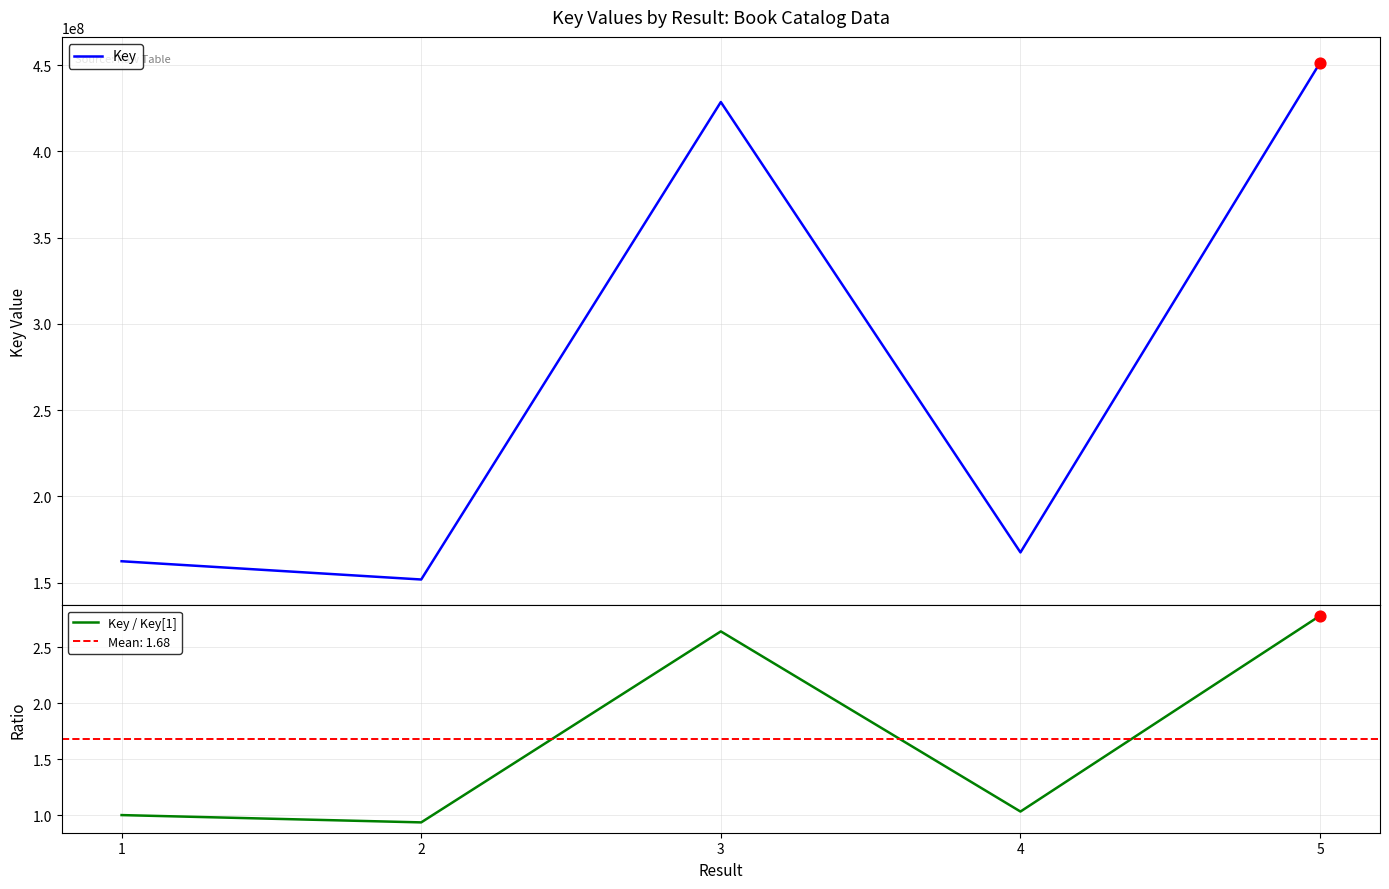

What are all the series names shown in the legend?

Key, Key / Key[1]